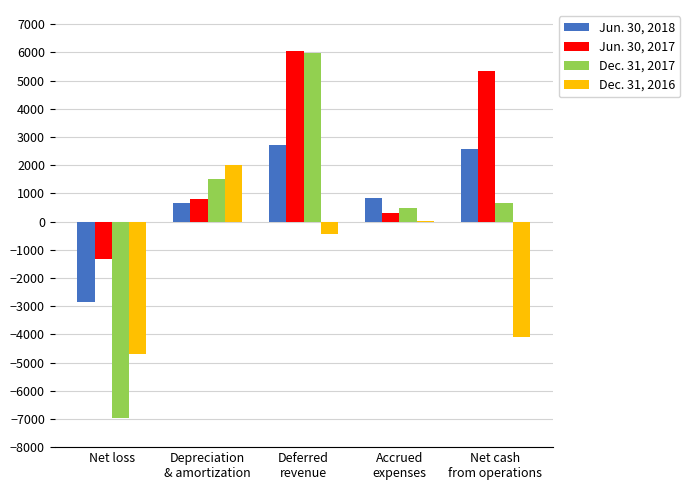

Count the number of categories in the chart.

5